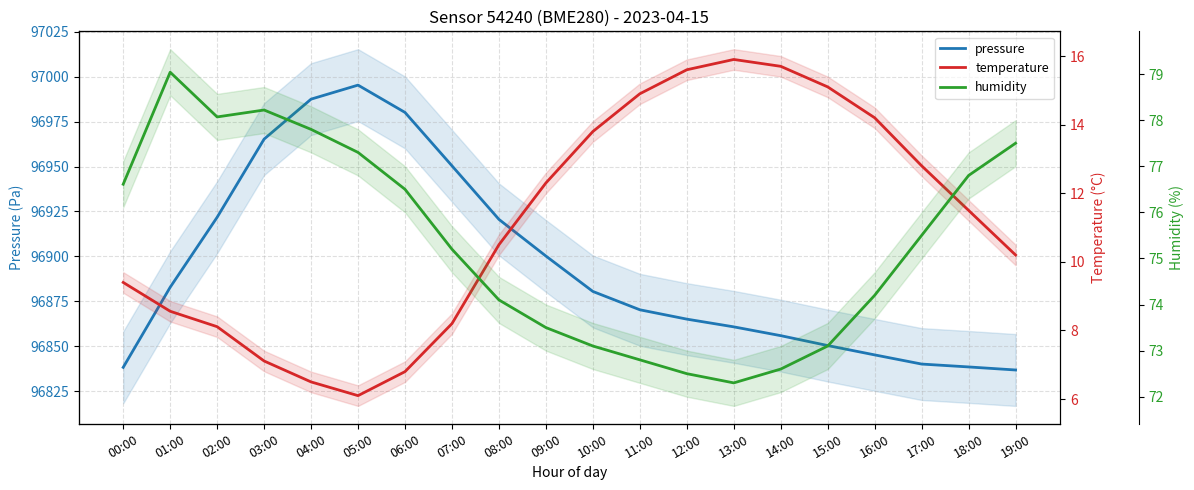

True or false: pressure and temperature intersect in this chart.

False